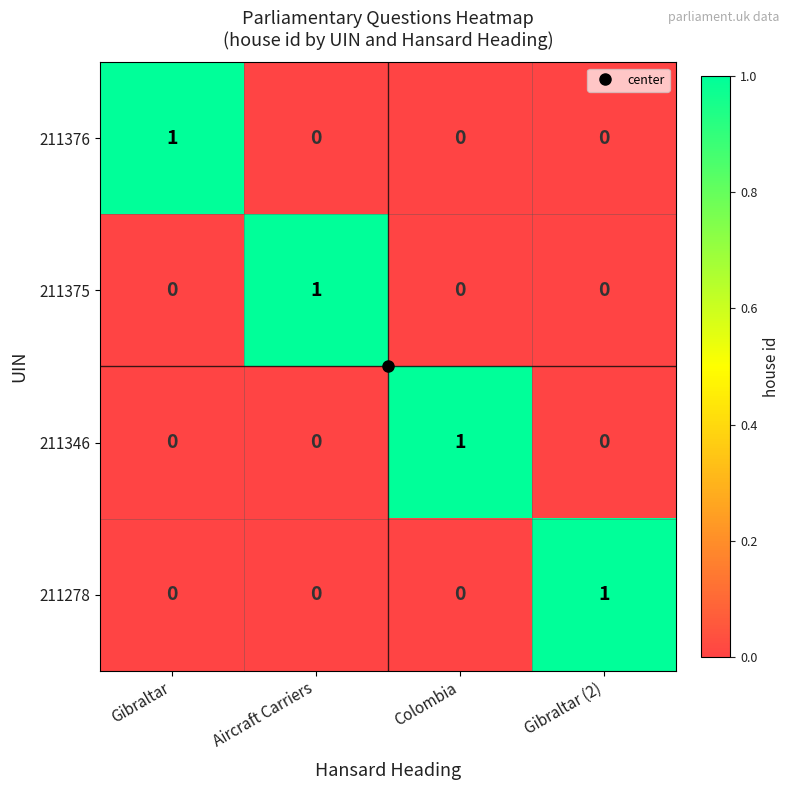

Is the value of 211346 at Colombia greater than the value of 211376 at Aircraft Carriers?

Yes